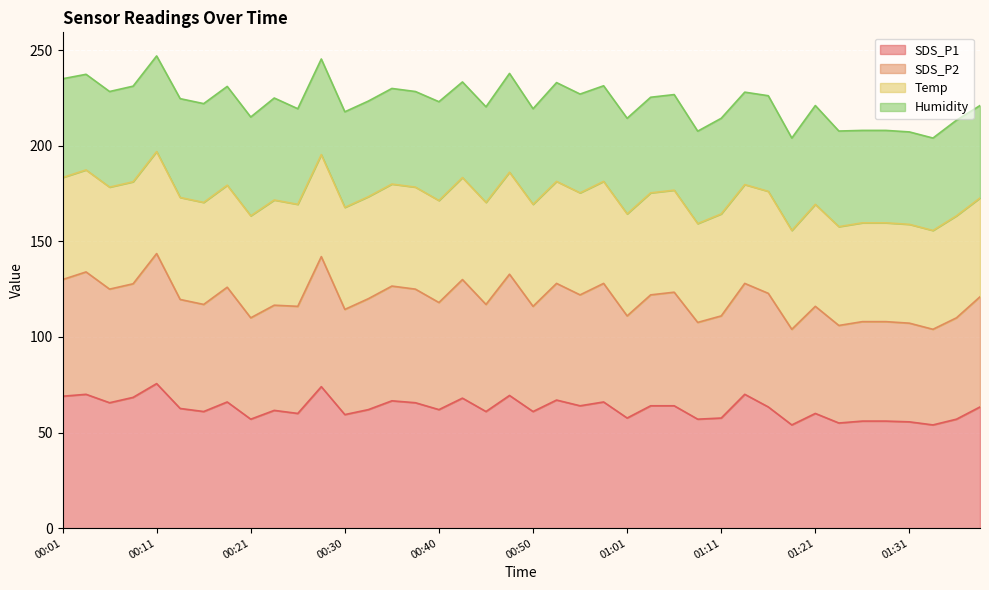

True or false: SDS_P2 has a value of 219.5 at 00:21.

False